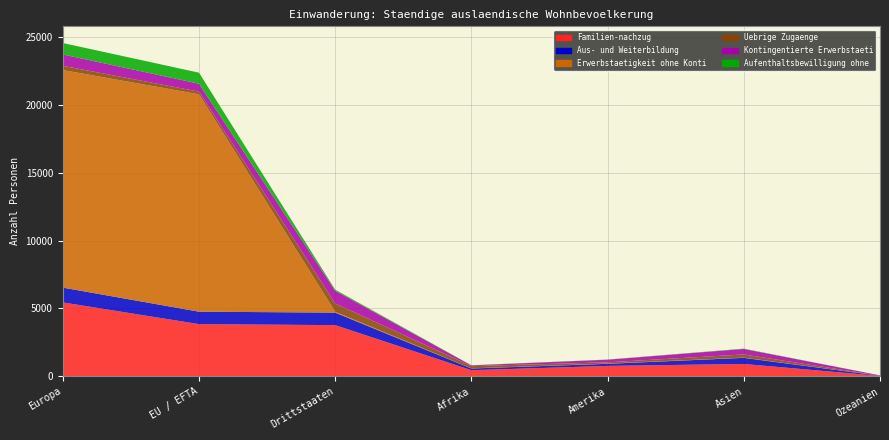

Reading left to right, list all the values displayed in this chart.

Familien-nachzug: 5445	3847	3772	454	770	914	31
Aus- und Weiterbildung: 1090	915	921	126	154	450	13
Erwerbstaetigkeit ohne Kontingentierung: 16015	16002	61	9	18	17	4
Uebrige Zugaenge: 313	199	618	166	93	233	2
Kontingentierte Erwerbstaetigkeit: 836	581	931	54	193	403	26
Aufenthaltsbewilligung ohne Erwerbstaetigkeit: 842	812	78	10	12	25	0